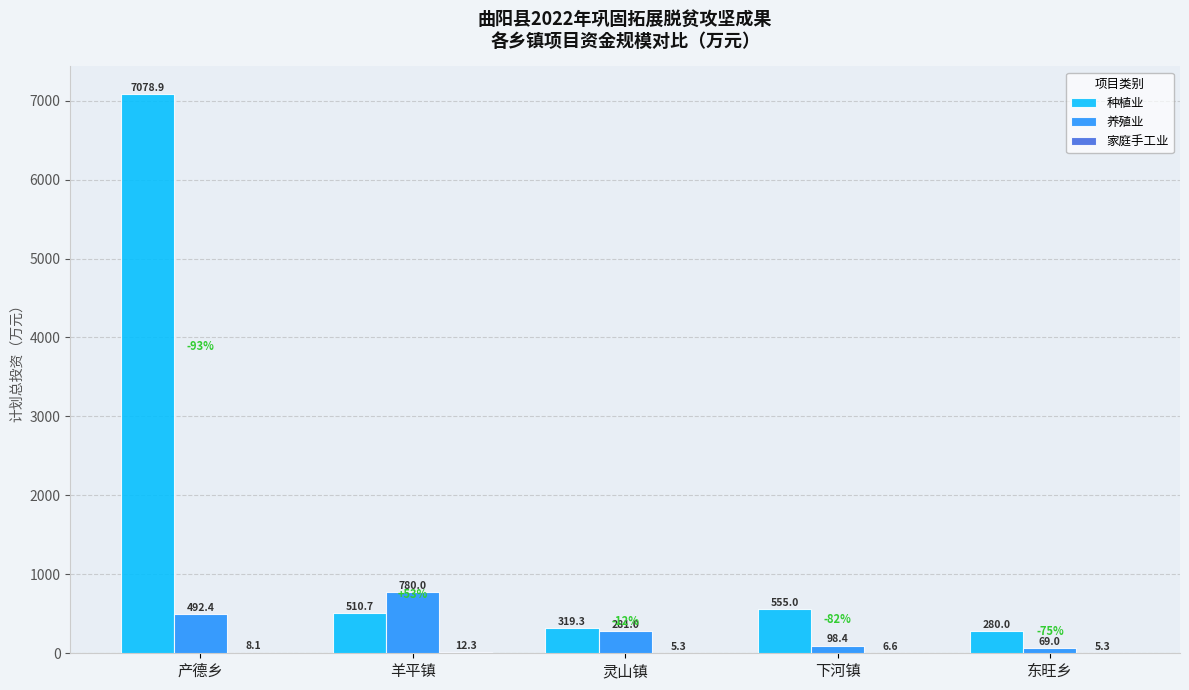

Between 产德乡 and 灵山镇, which series saw the biggest shift?

种植业